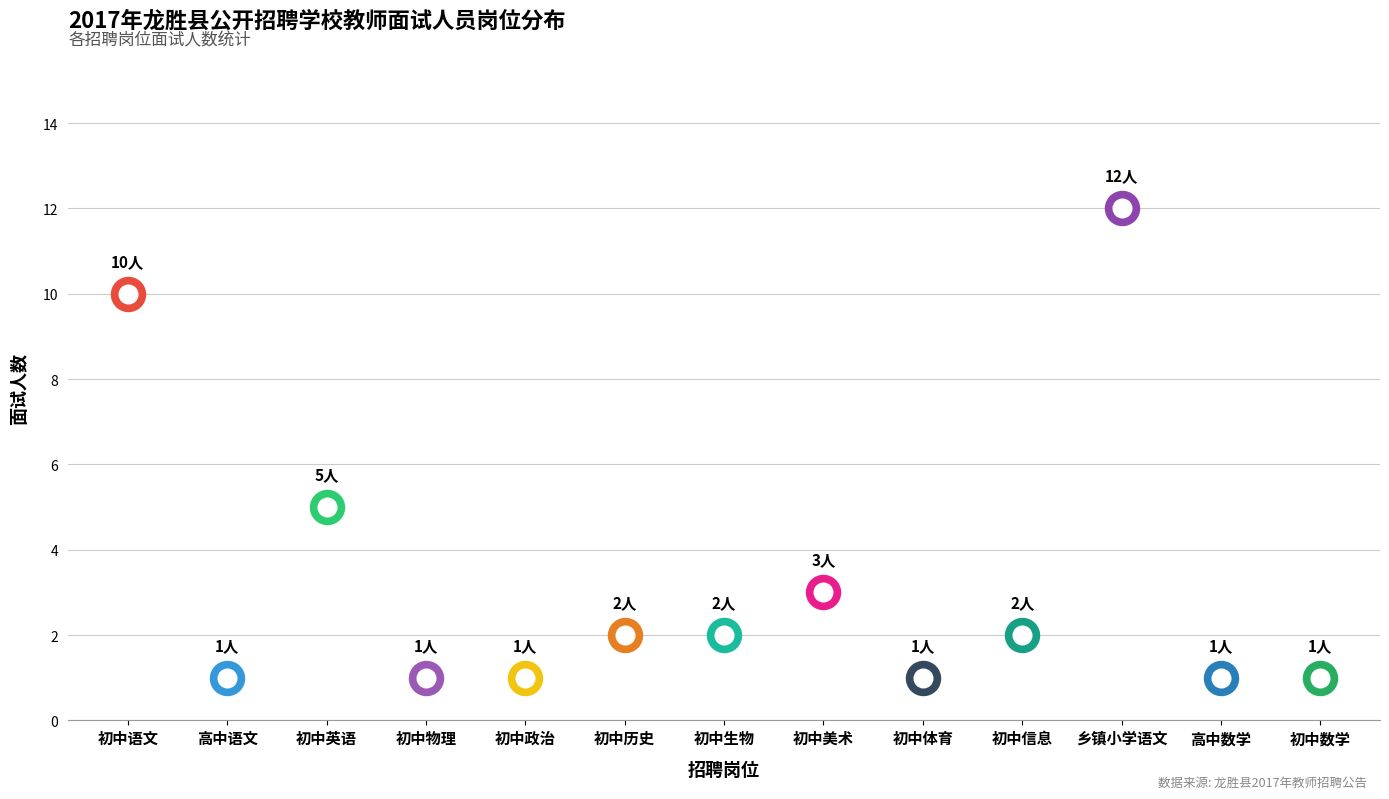

Between 初中体育 and 高中数学, which is larger?

初中体育